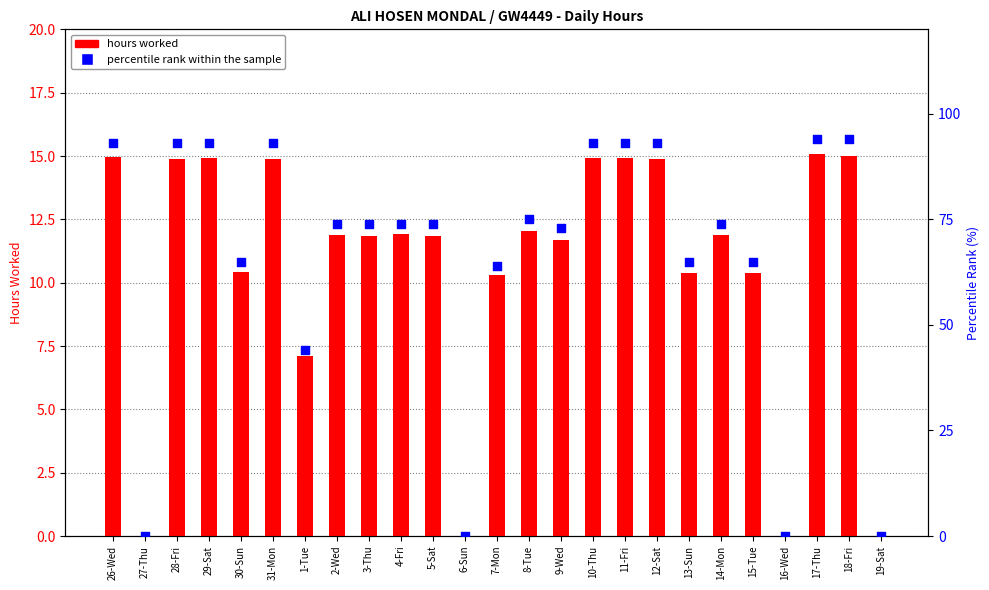

Is the value of percentile rank within the sample at 19-Sat greater than the value of hours worked at 26-Wed?

No